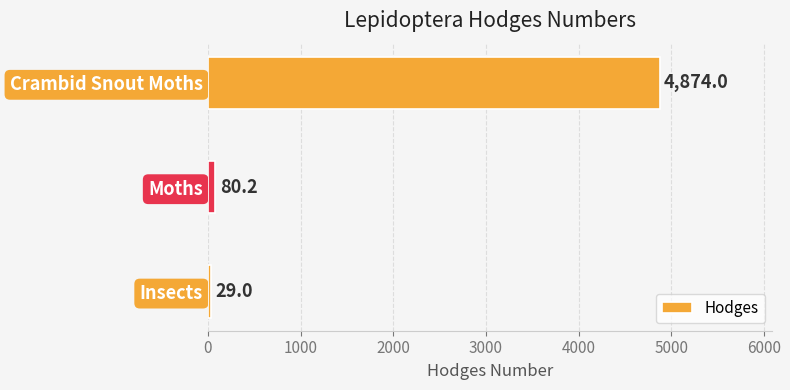

Which has a higher value, Crambid Snout Moths or Moths?

Crambid Snout Moths